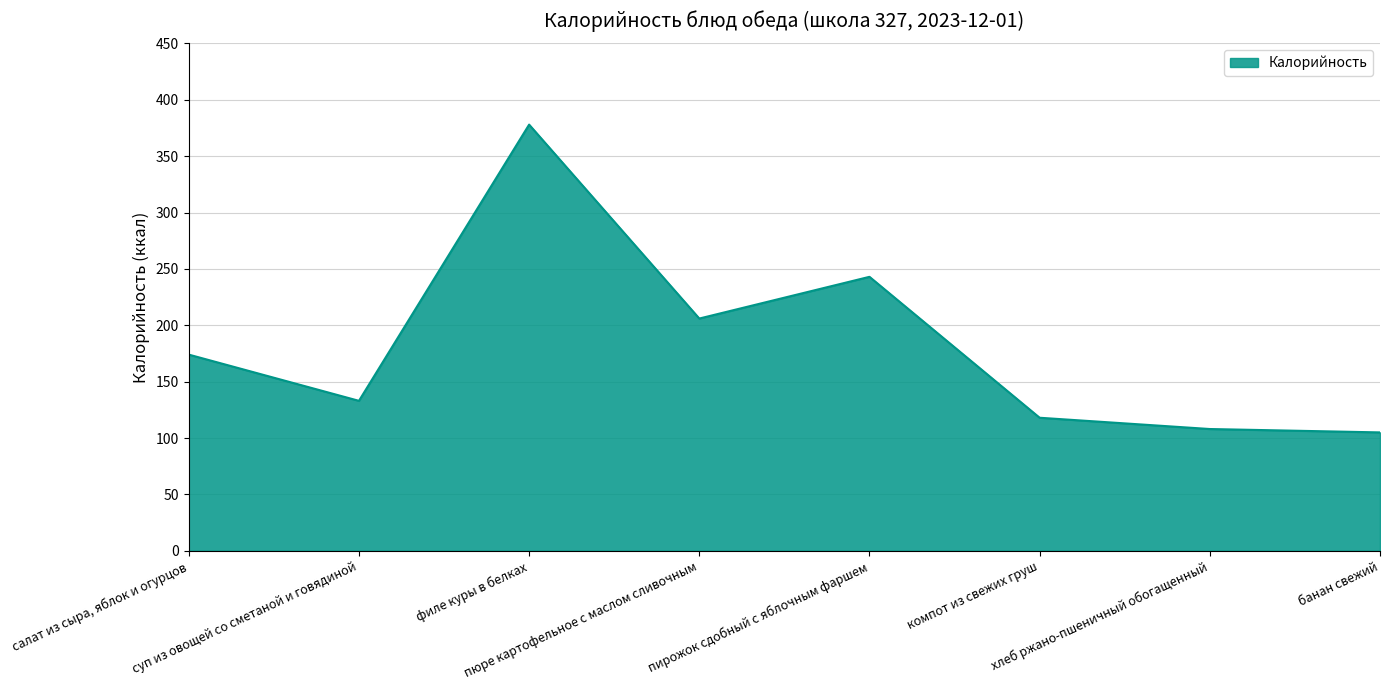

What is the minimum value shown in the chart?

105